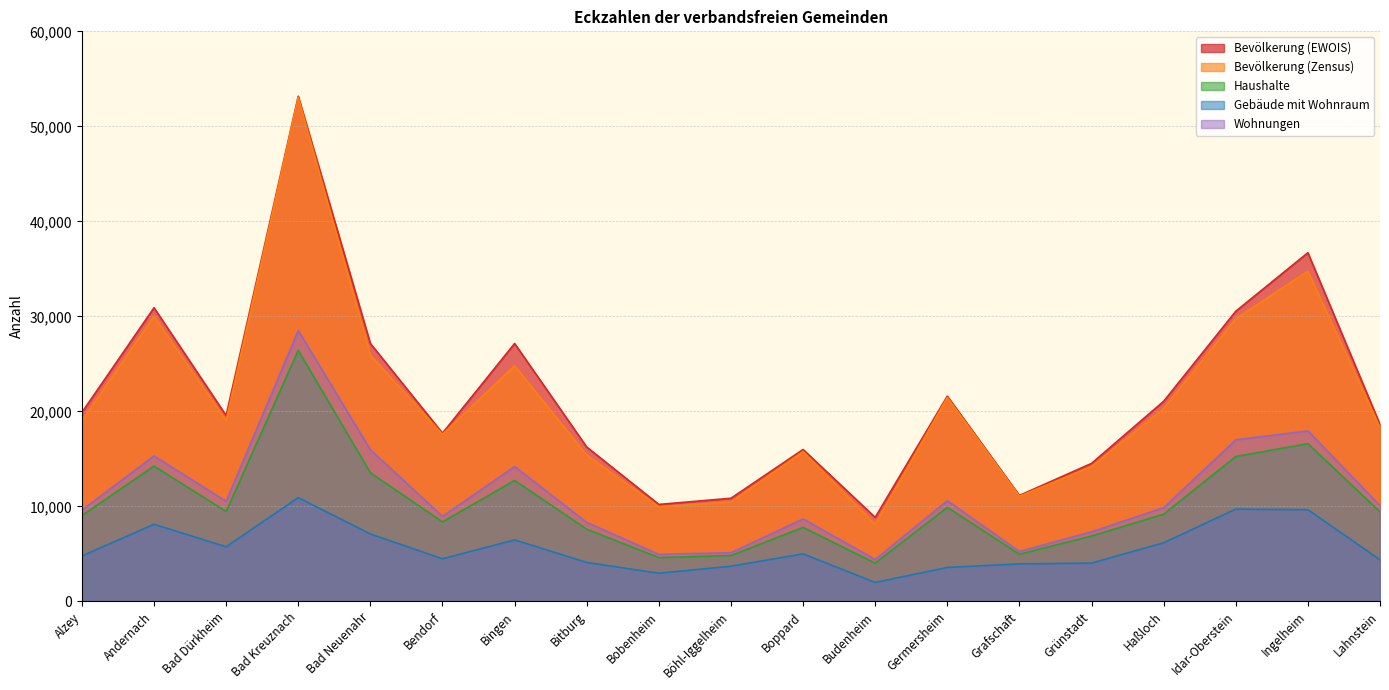

How many categories are shown in the chart?

19